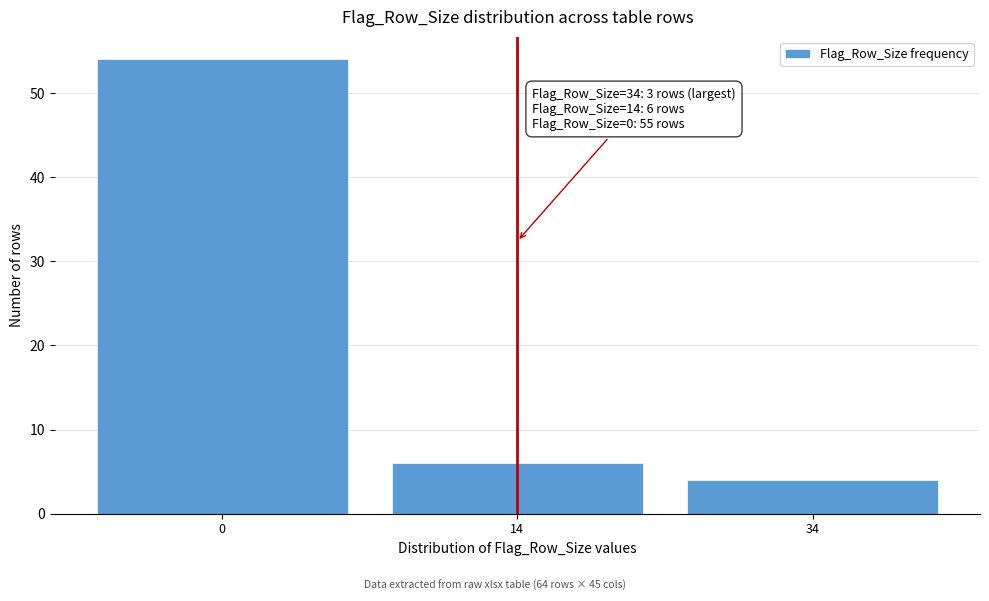

Reading left to right, extract all data points from this chart.

0=54	14=6	34=4